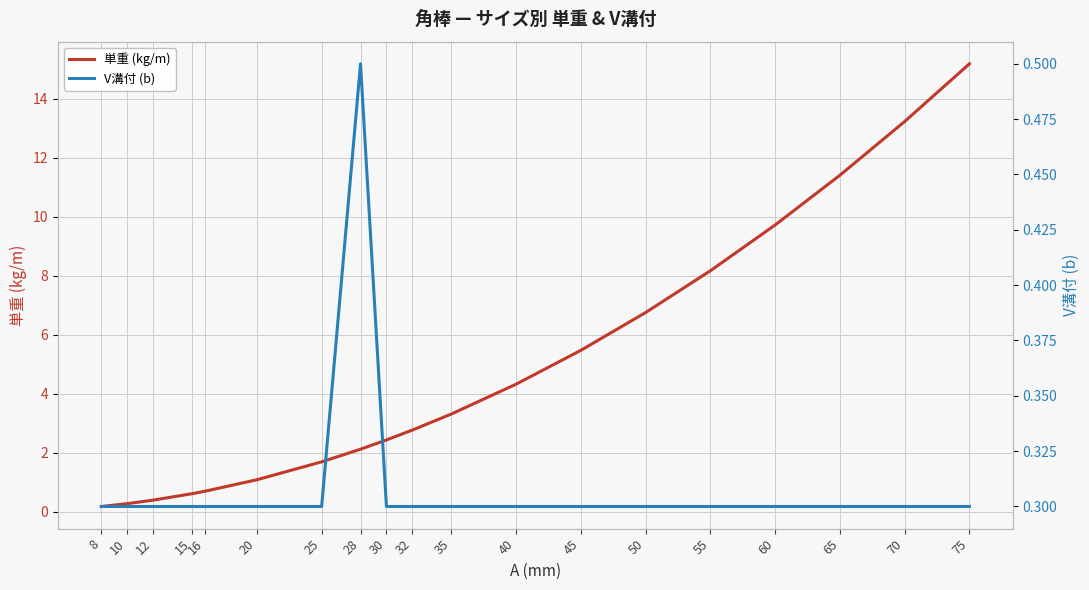

After their last crossing, which series has the higher values: V溝付 (b) or 単重 (kg/m)?

単重 (kg/m)